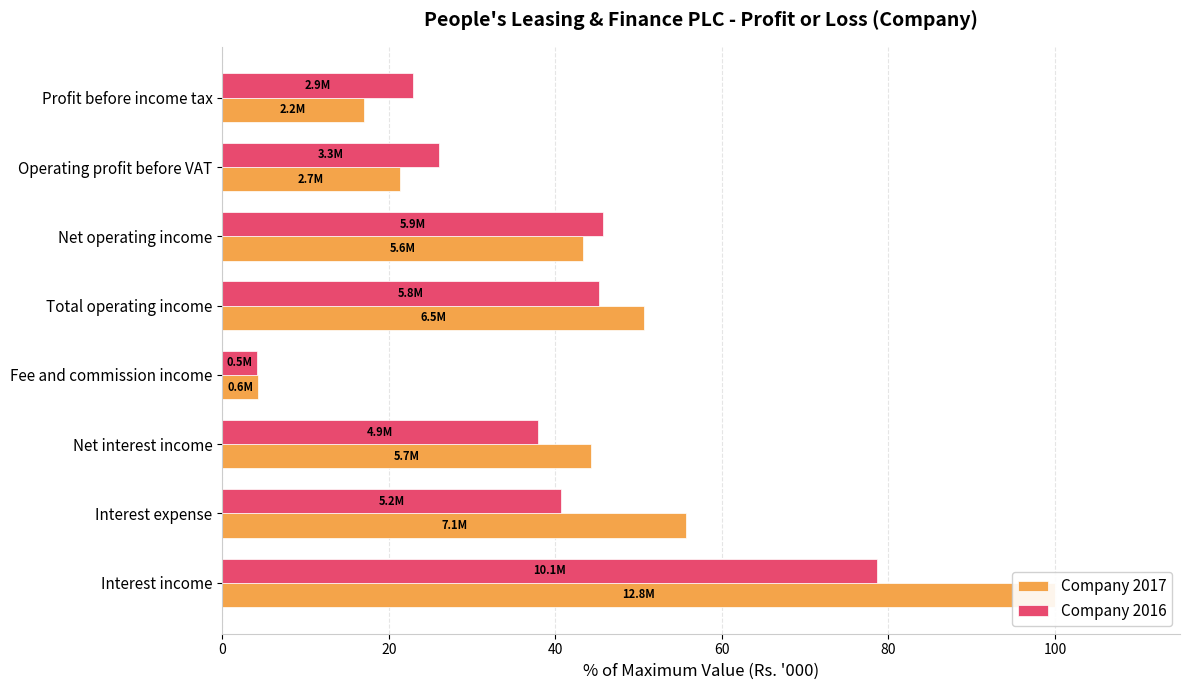

Read the Company 2017 value at Profit before income tax.

17.0